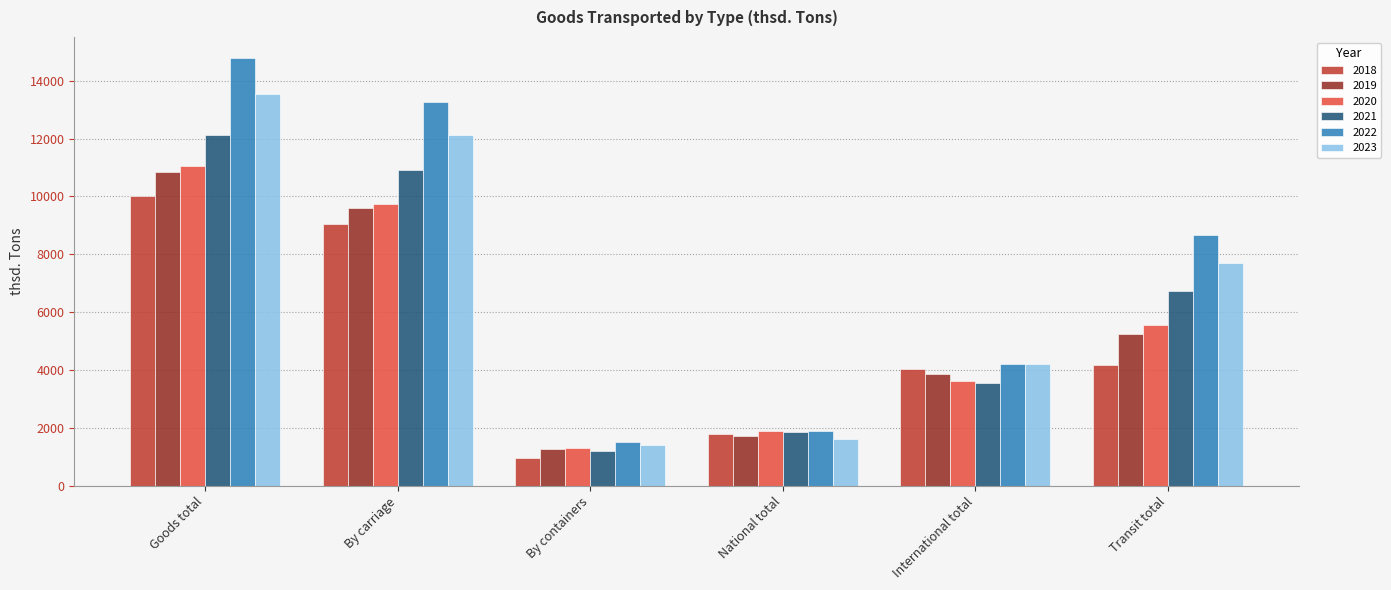

Which category has the lowest value in the 2023 series?

By containers